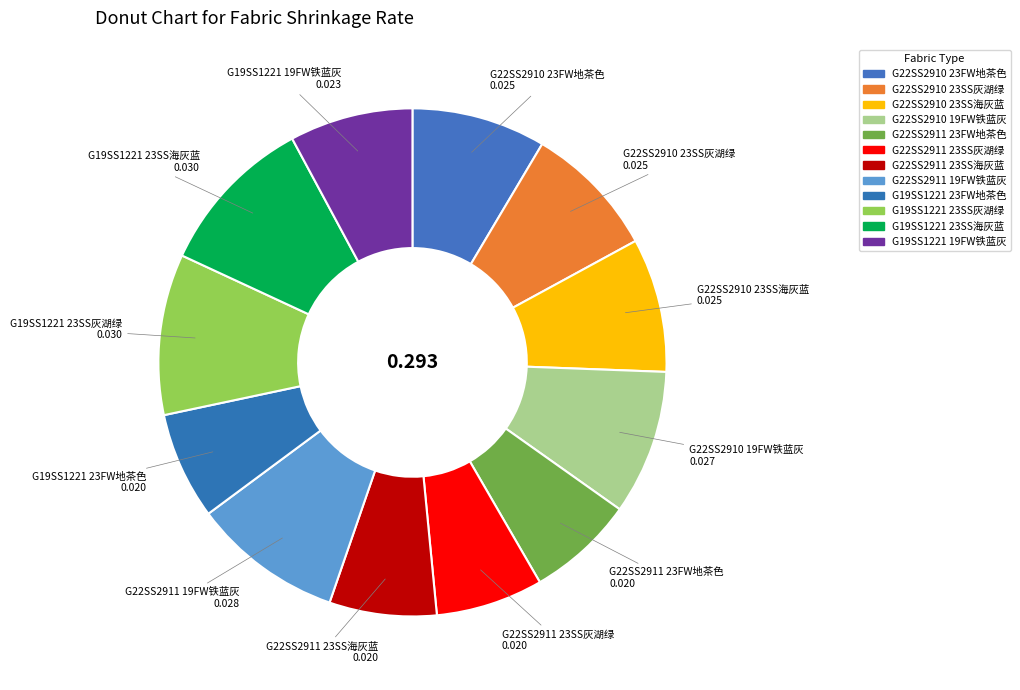

How many slices are in this pie chart?

12